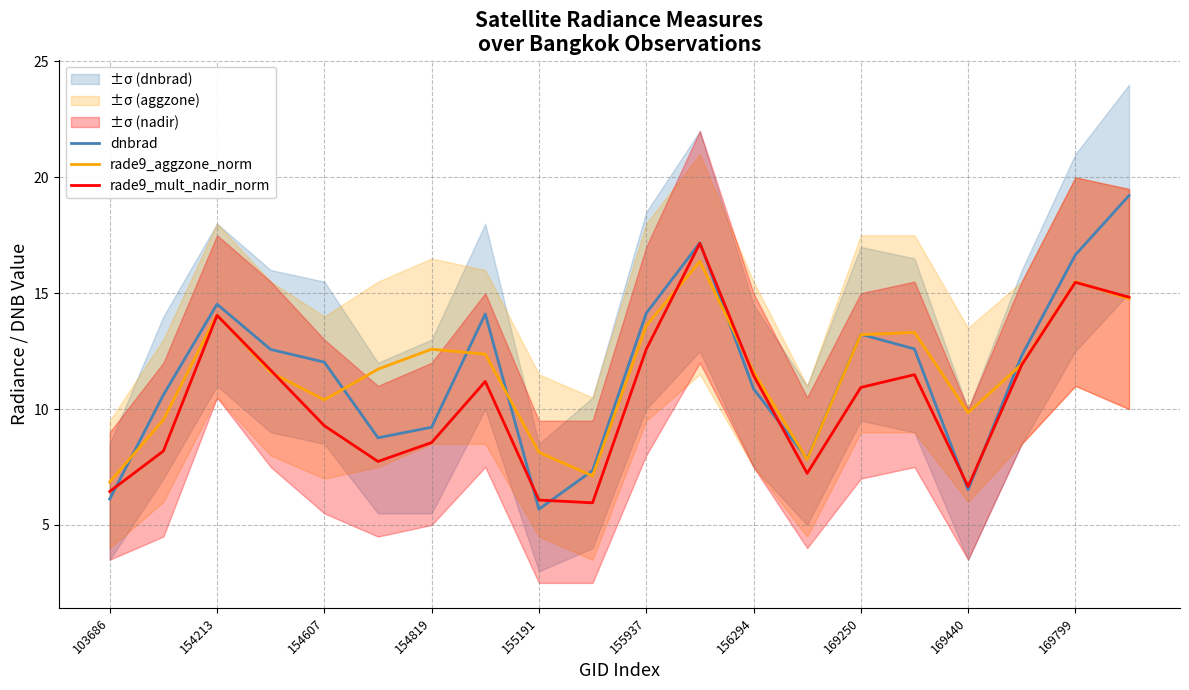

The value of rade9_aggzone_norm at 169250 is 17.3. True or false?

False